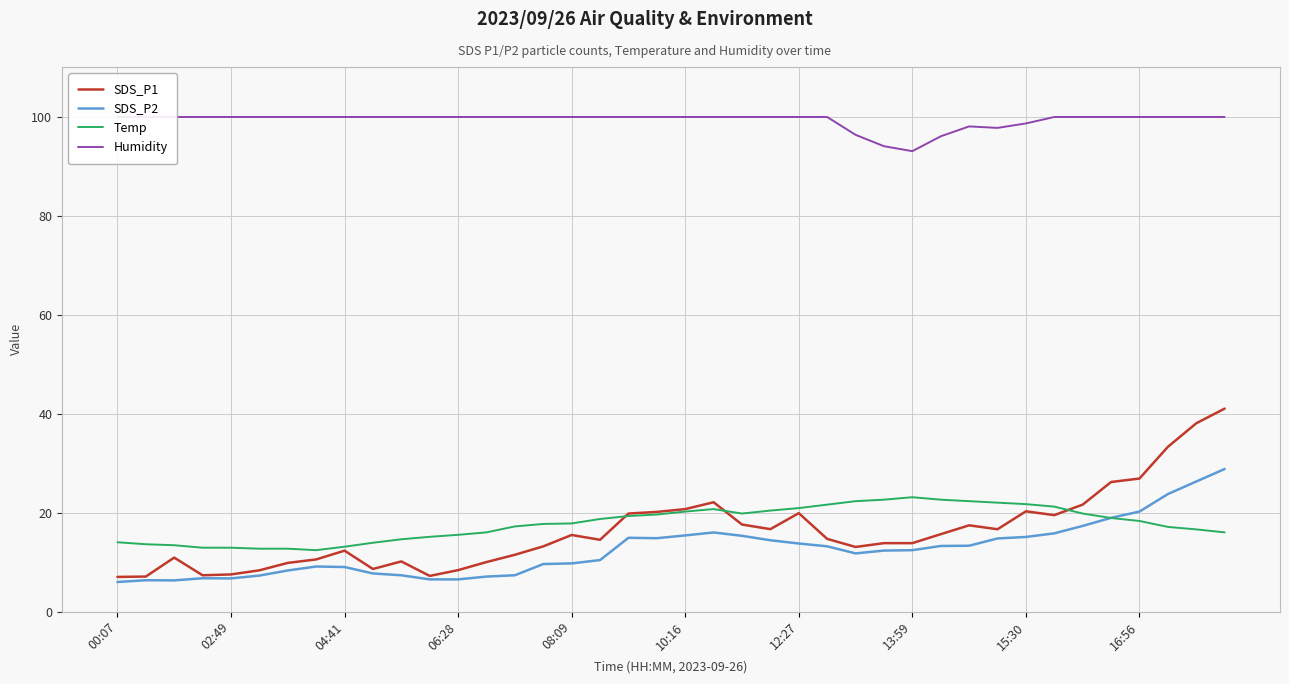

At how many categories does at least one series exceed 61?

40